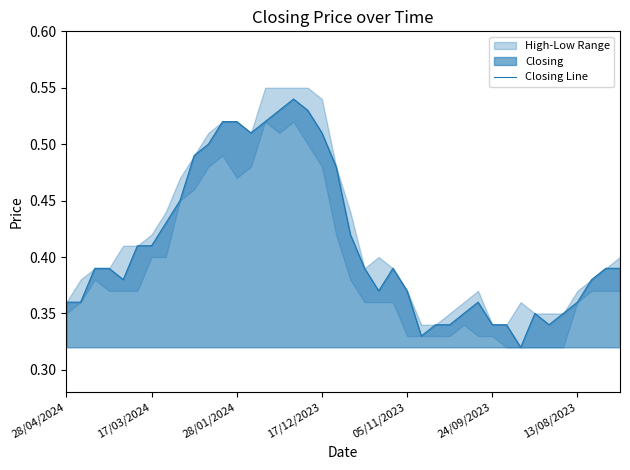

True or false: the data shows 0.4 at 05/11/2023.

True